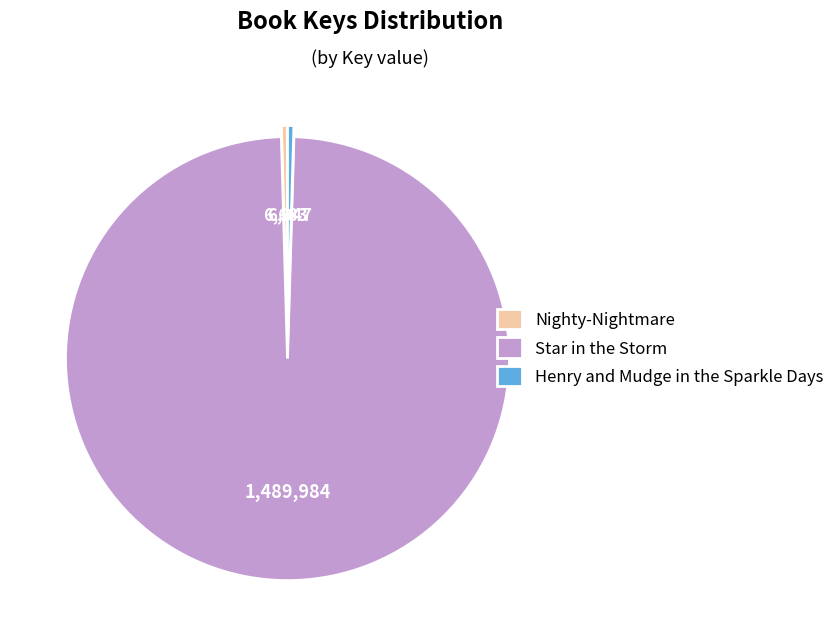

Which has a higher value, Star in the Storm or Nighty-Nightmare?

Star in the Storm